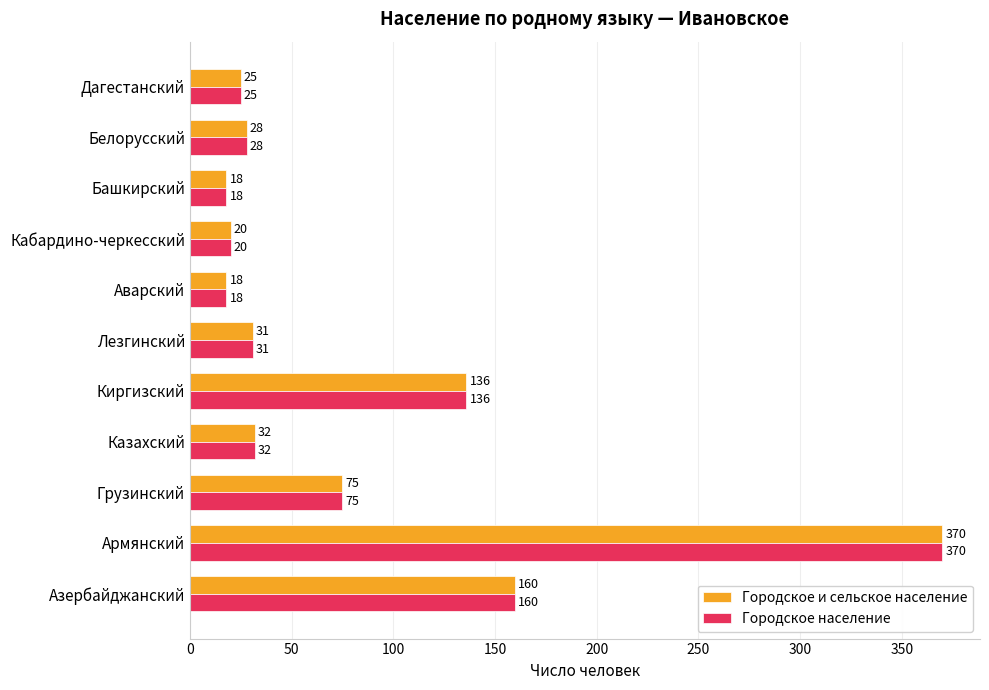

True or false: Городское и сельское население has a value of 67 at Киргизский.

False